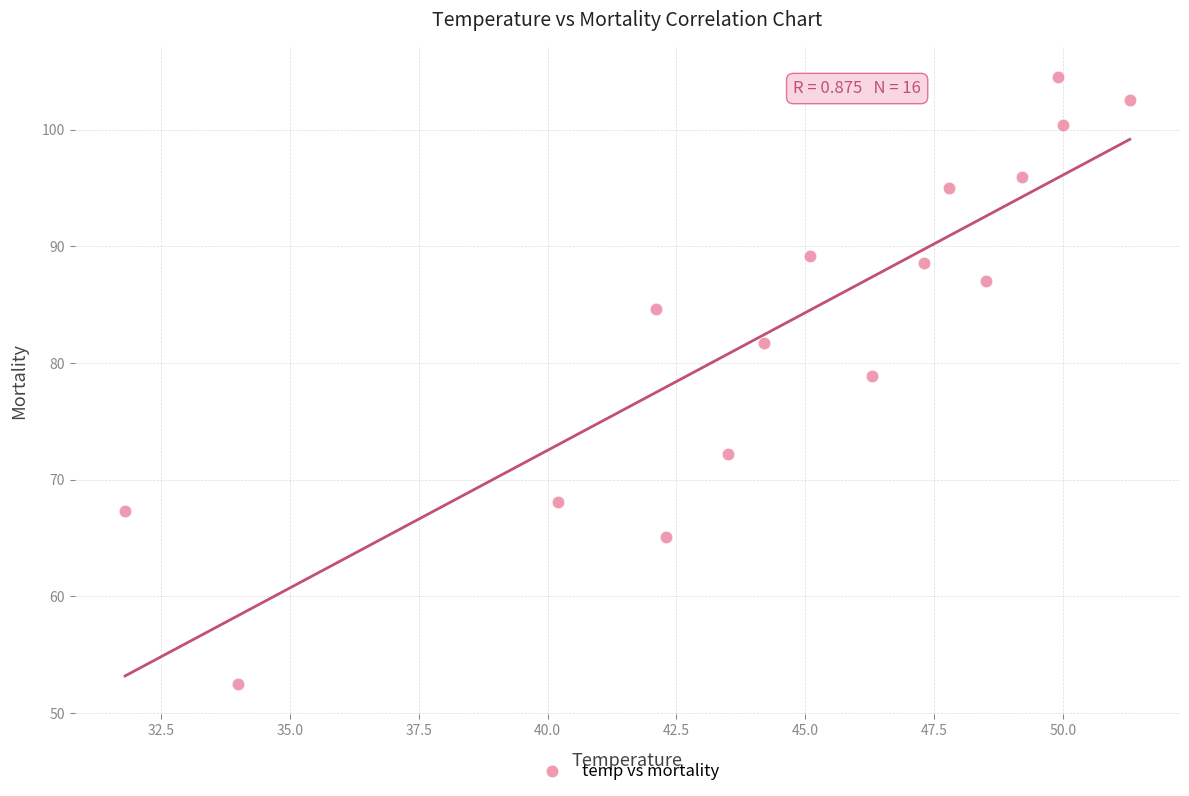

What is the range of X values (max minus min)?

19.5